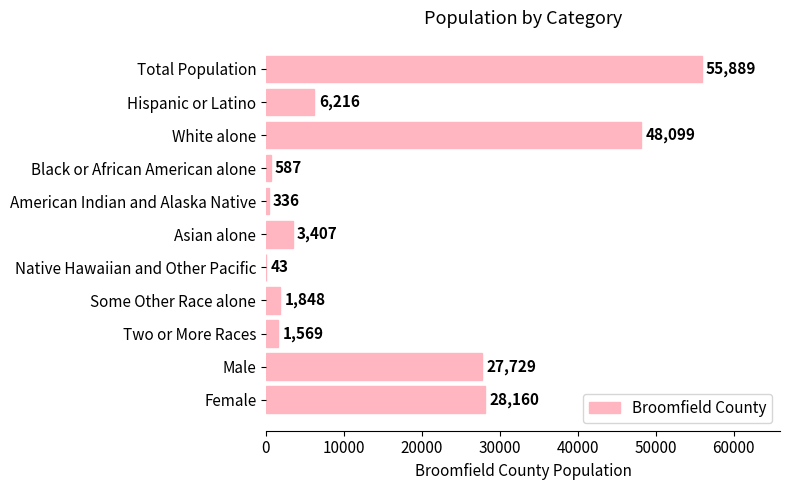

What is the sum of all values?

173883